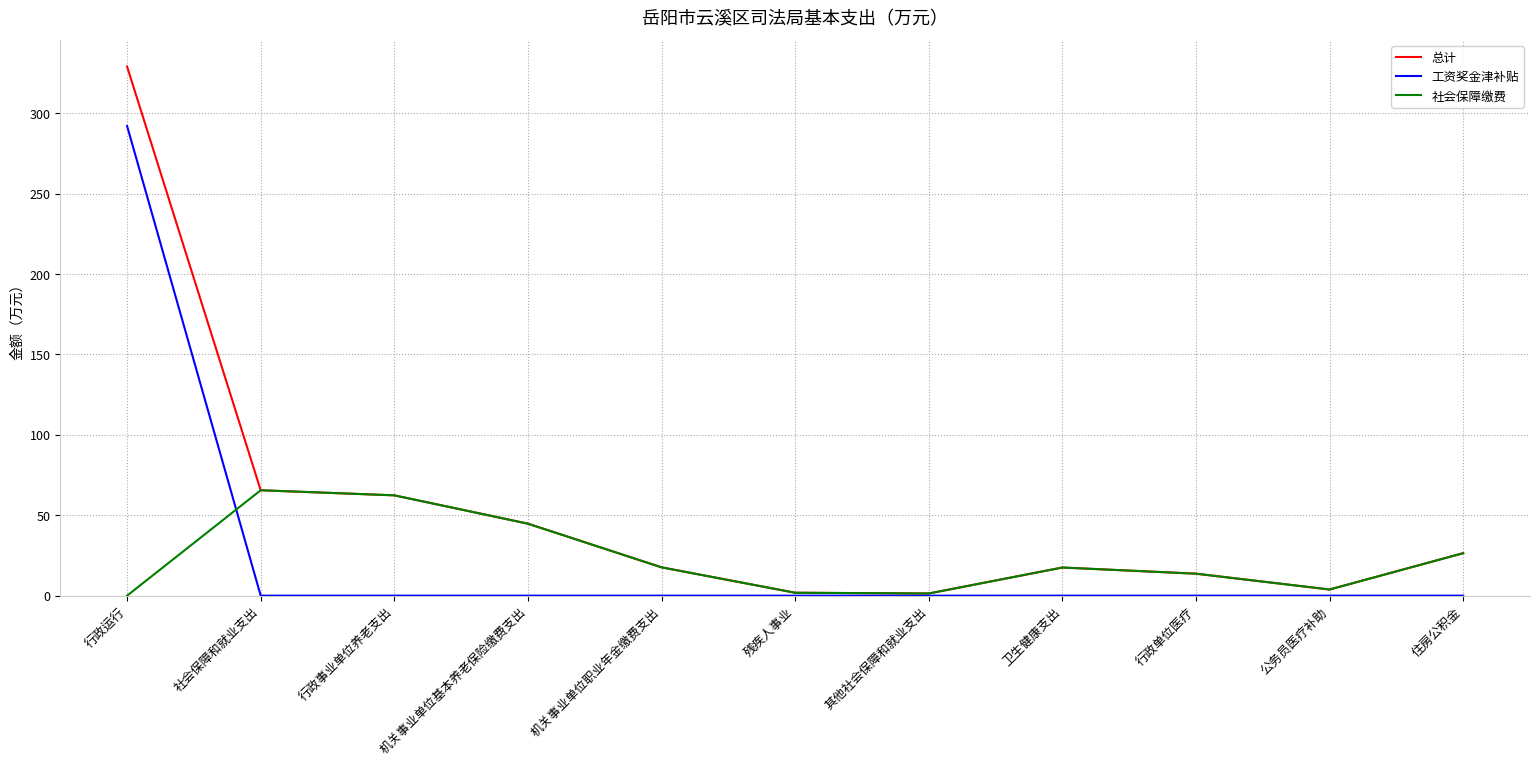

Rank the series by their maximum value, from lowest to highest.

社会保障缴费, 工资奖金津补贴, 总计